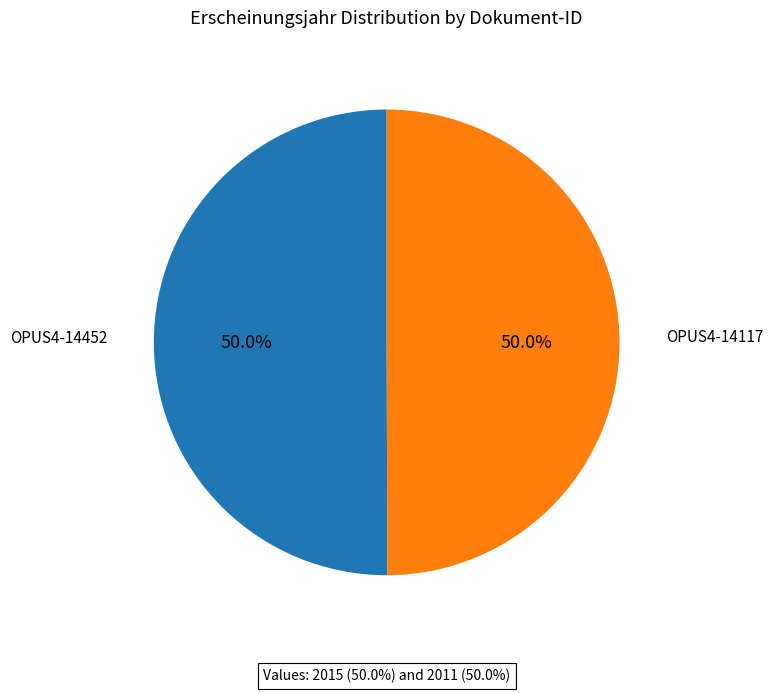

Count the number of slices in the pie.

2